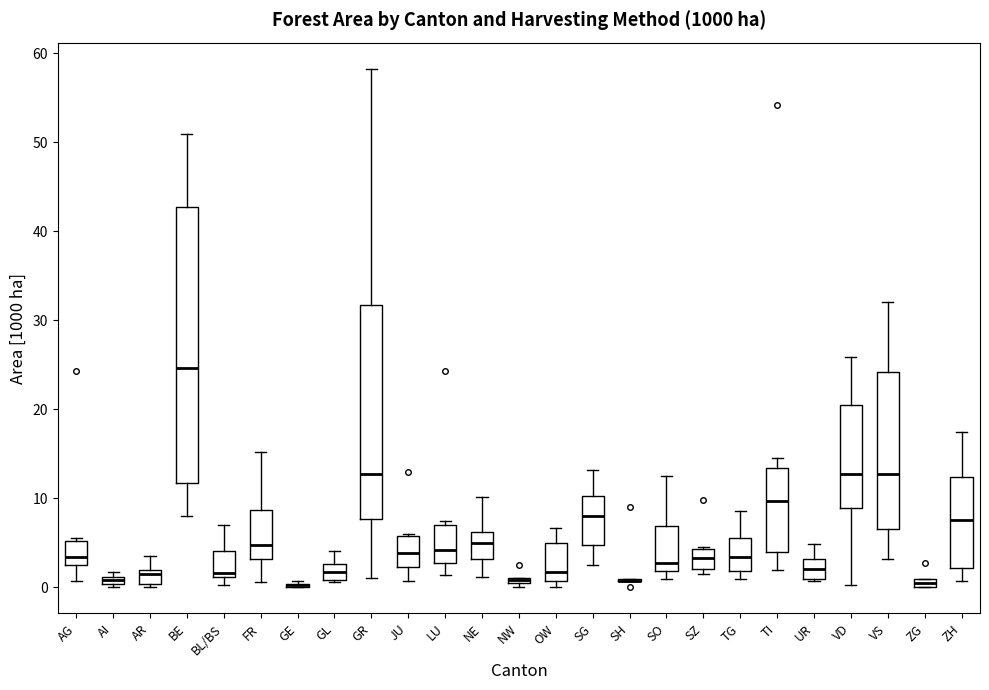

Where is the upper edge of the box for AI on the y-axis? The values are not printed on the chart, so give them approximately, as read against the axis.

1